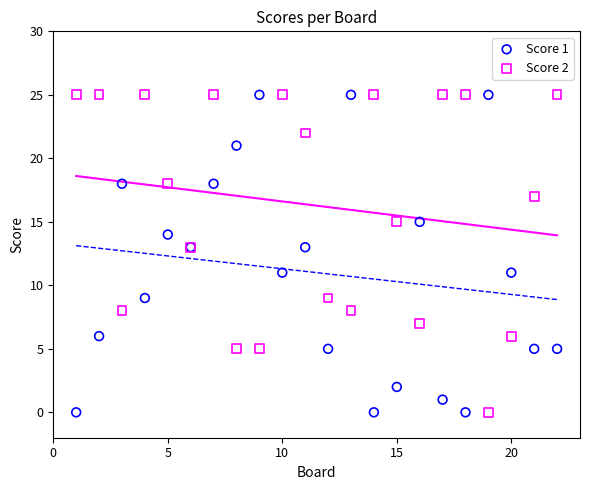

What are all the series names shown in the legend?

Score 1, Score 2